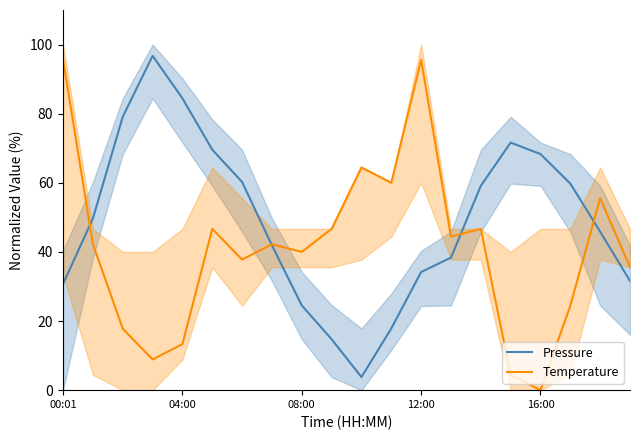

True or false: Temperature and Pressure intersect in this chart.

True